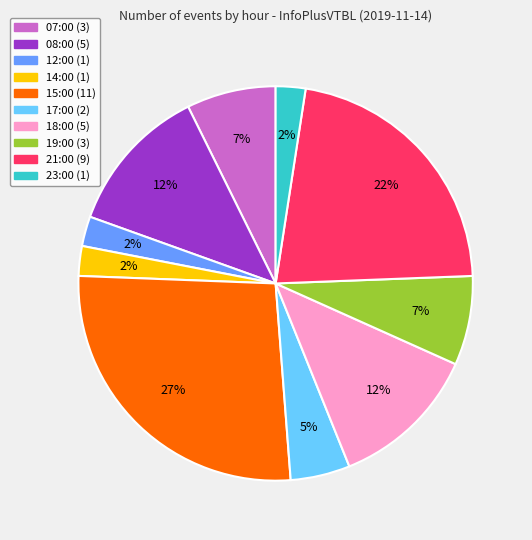

Count the number of slices in the pie.

10